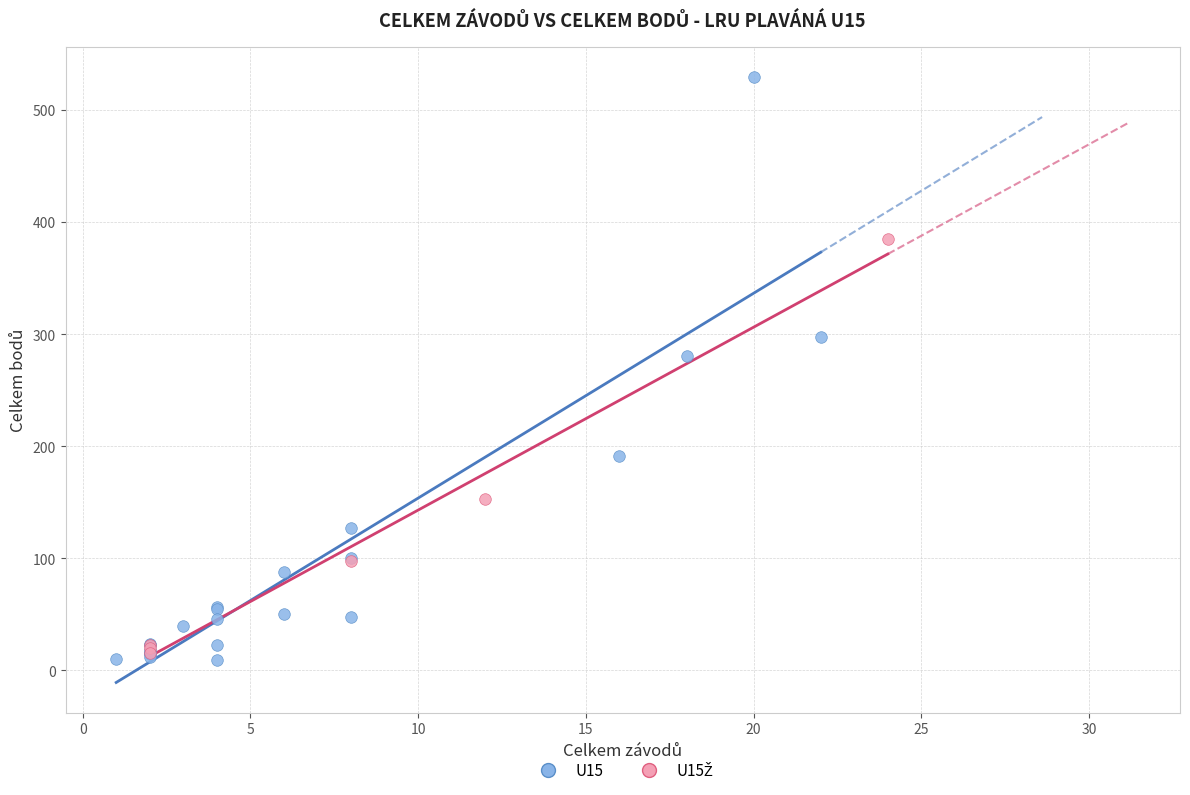

Which series has the widest spread of Y values?

U15